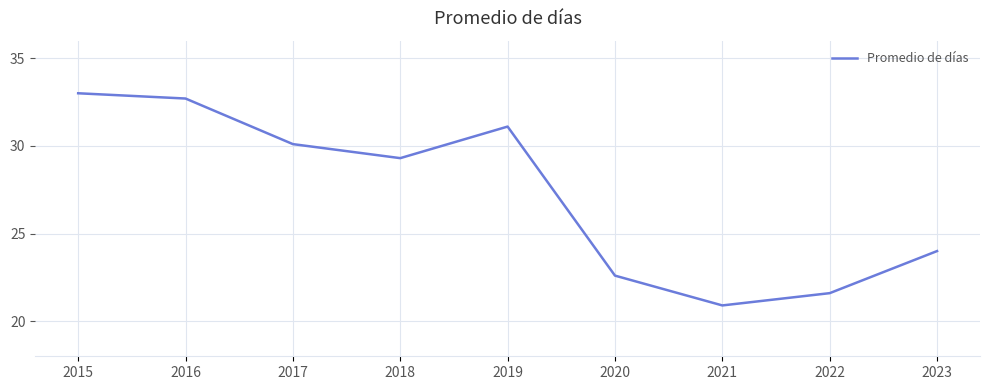

Reading right to left, what are all the values shown in this chart?

2023=24.0	2022=21.6	2021=20.9	2020=22.6	2019=31.1	2018=29.3	2017=30.1	2016=32.7	2015=33.0